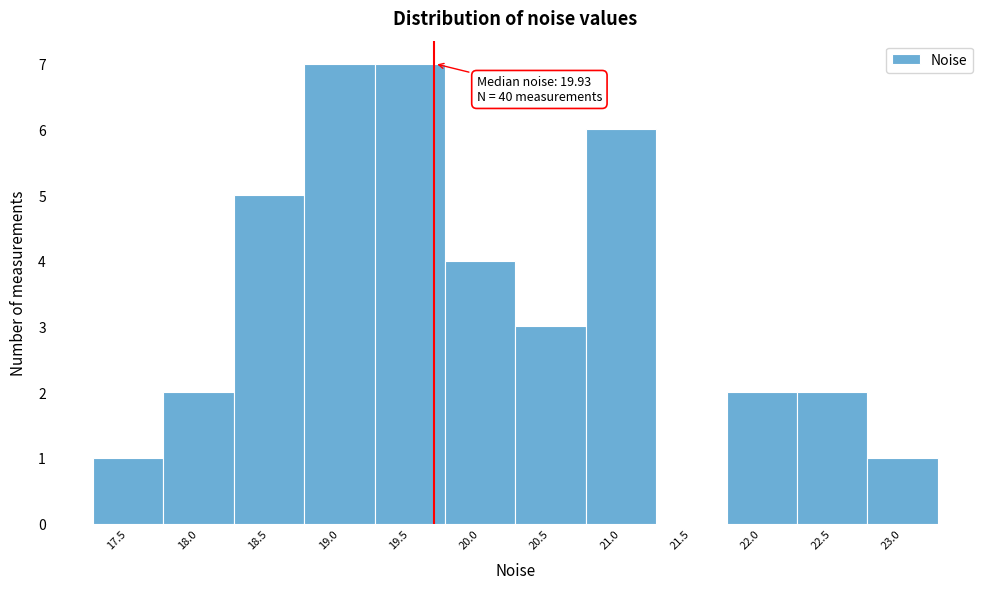

Reading left to right, what are all the values shown in this chart?

17.5=1	18.0=2	18.5=5	19.0=7	19.5=7	20.0=4	20.5=3	21.0=6	21.5=0	22.0=2	22.5=2	23.0=1